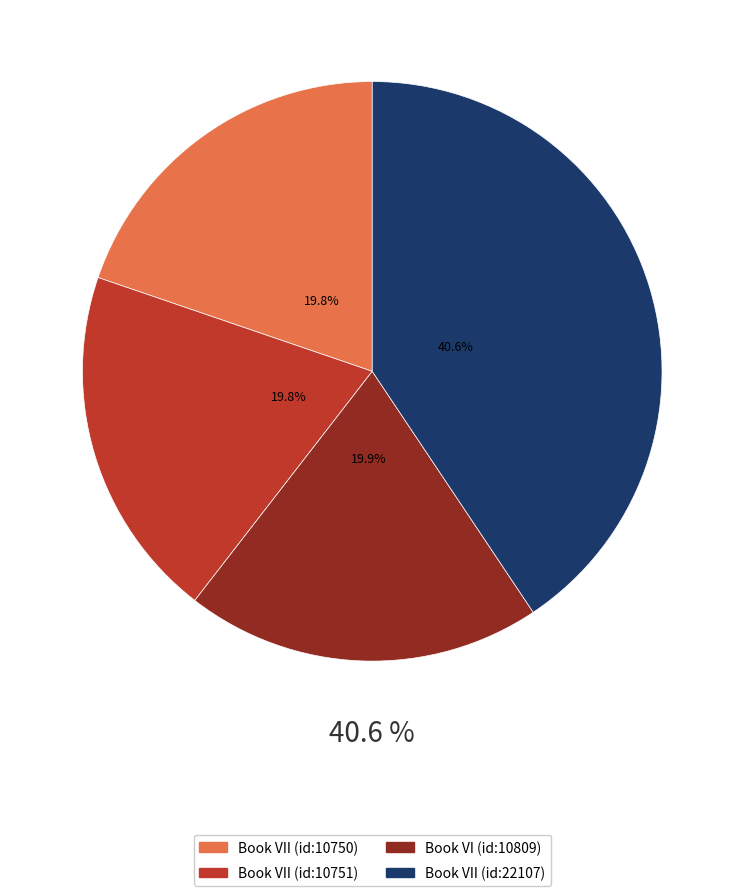

What is the smallest slice in the pie chart?

Book VII (id:10750)